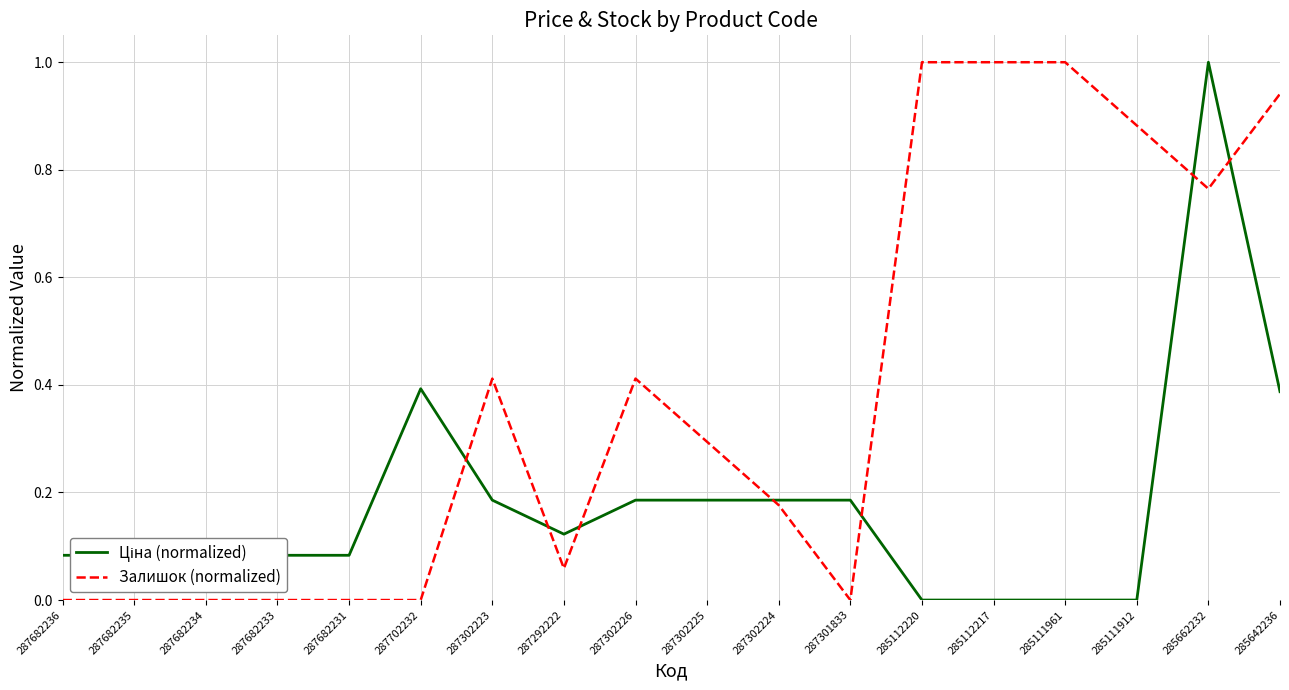

What is the greatest value displayed?

1.0